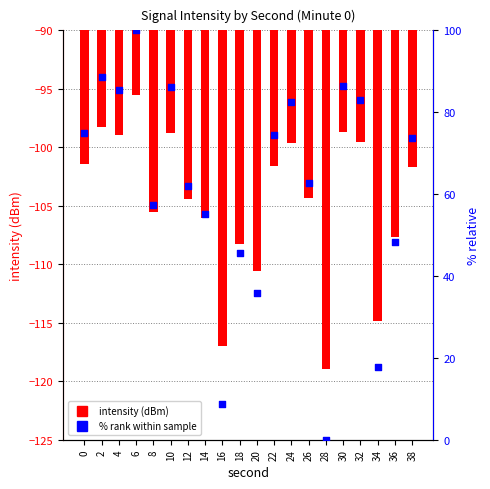

Which series has the largest total across all categories?

% rank within sample